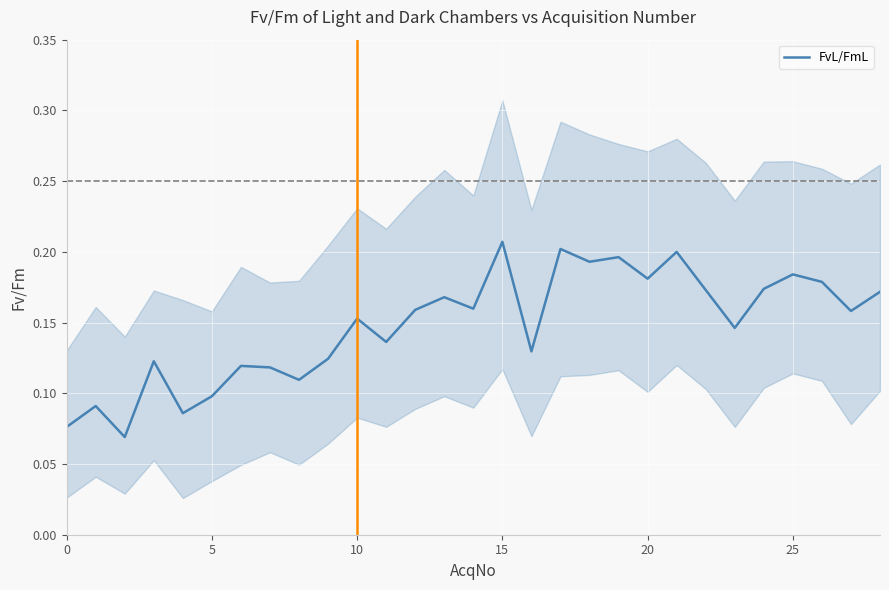

The value of FvL/FmL at 20 is 0.1. True or false?

False